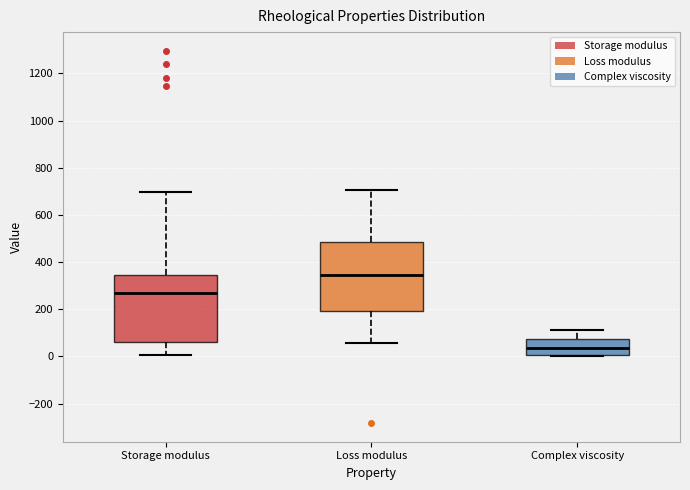

Reading left to right, read every box against the y-axis: the position of its median line, the range the box covers, and the ends of its whiskers. The values are not printed on the chart, so give them approximately, as read against the axis.

Storage modulus: median 280, box 60 to 340, whiskers 0 to 700
Loss modulus: median 340, box 200 to 480, whiskers 60 to 700
Complex viscosity: median 40, box 0 to 80, whiskers 0 to 120